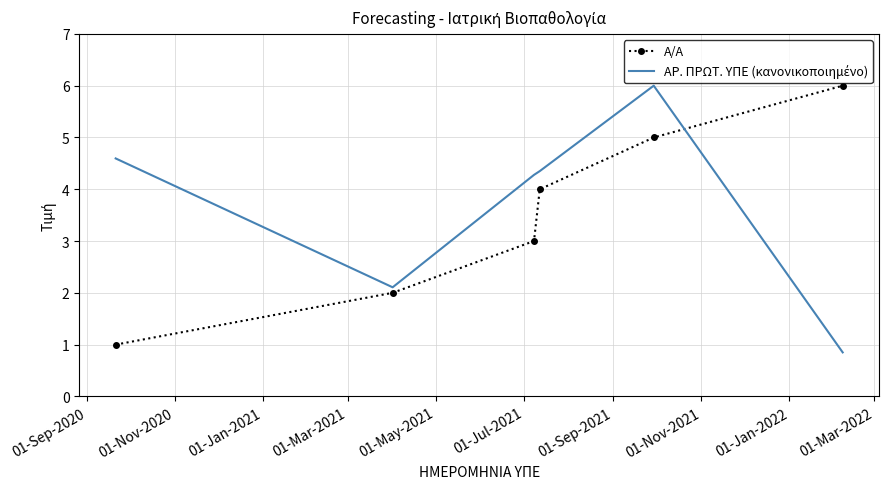

What is the minimum value shown in the chart?

0.9